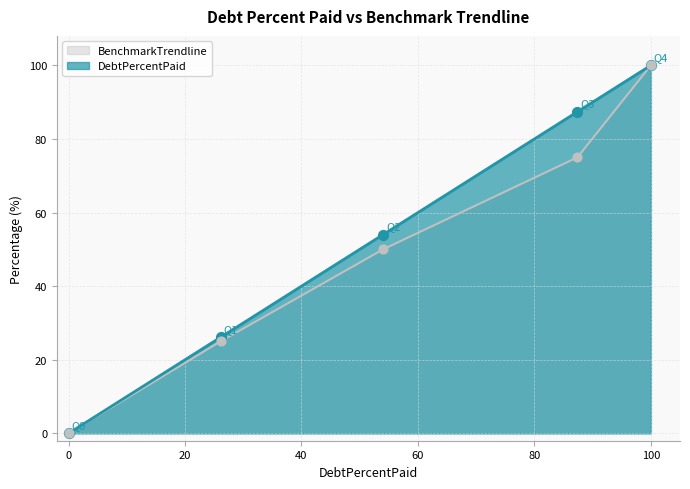

Which series contains the highest Y value?

DebtPercentPaid